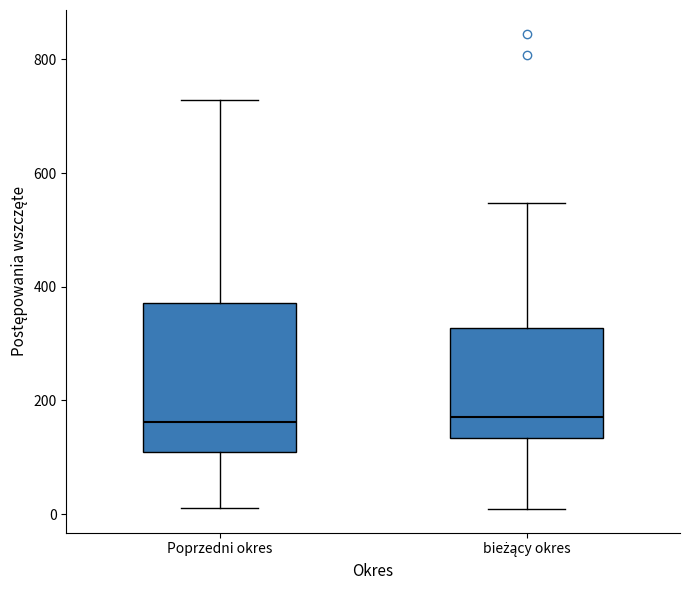

Where is the lower edge of the box for Poprzedni okres on the y-axis? The values are not printed on the chart, so give them approximately, as read against the axis.

100